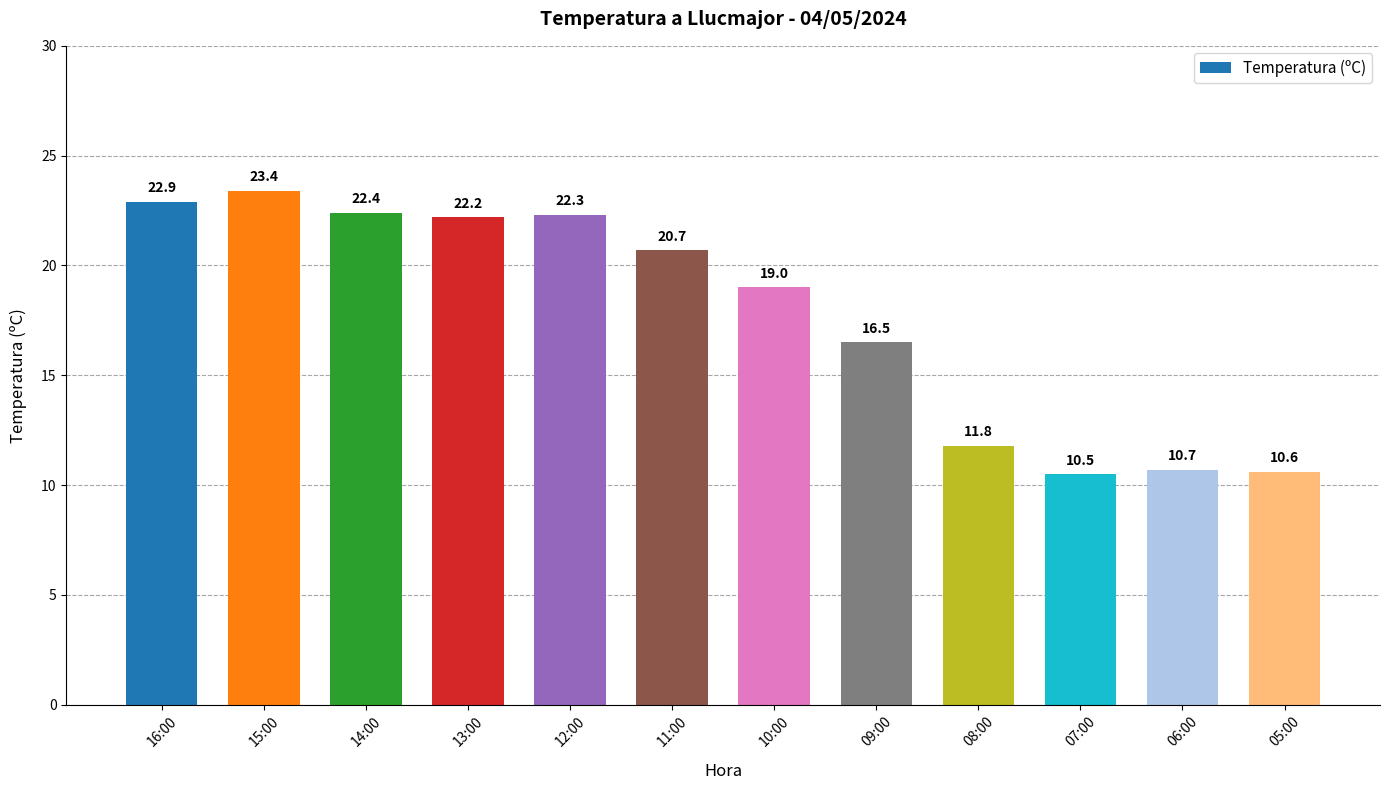

Count the number of data series in this chart.

1